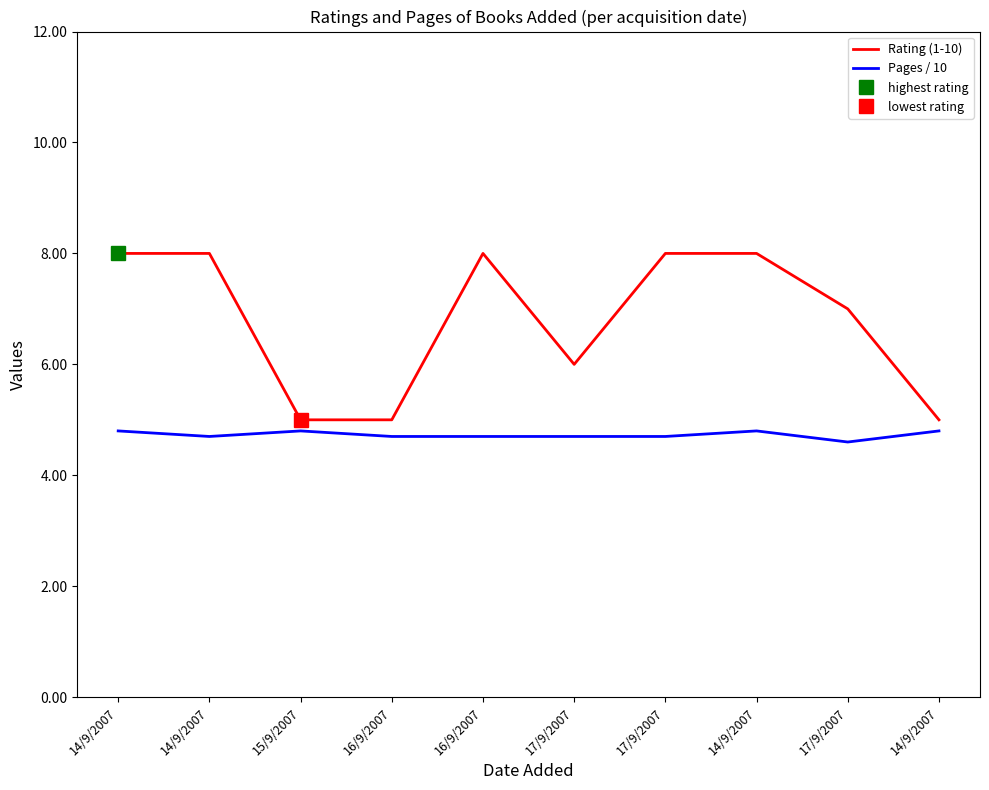

What are all the series names shown in the legend?

Rating (1-10), Pages / 10